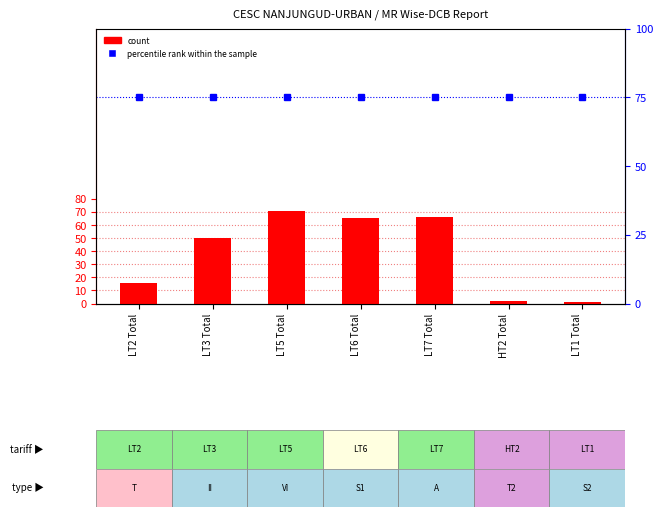

What are all the series names shown in the legend?

count, percentile rank within the sample